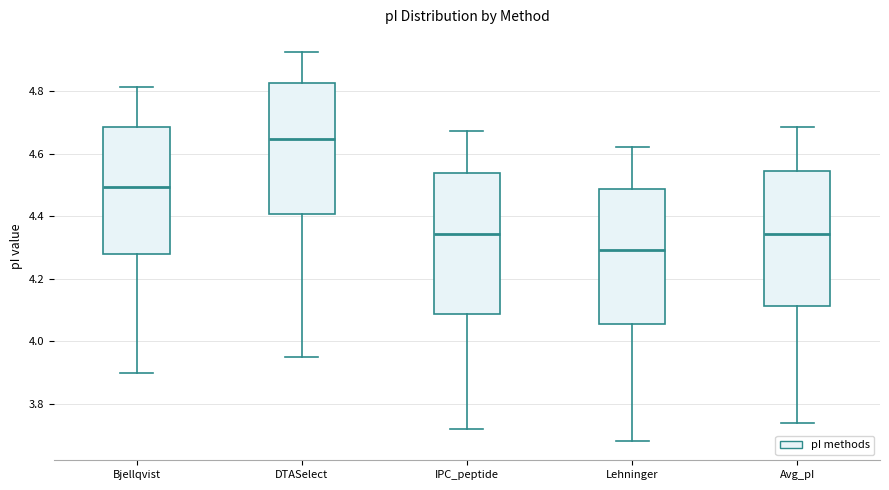

Where is the upper edge of the box for IPC_peptide on the y-axis? The values are not printed on the chart, so give them approximately, as read against the axis.

4.54